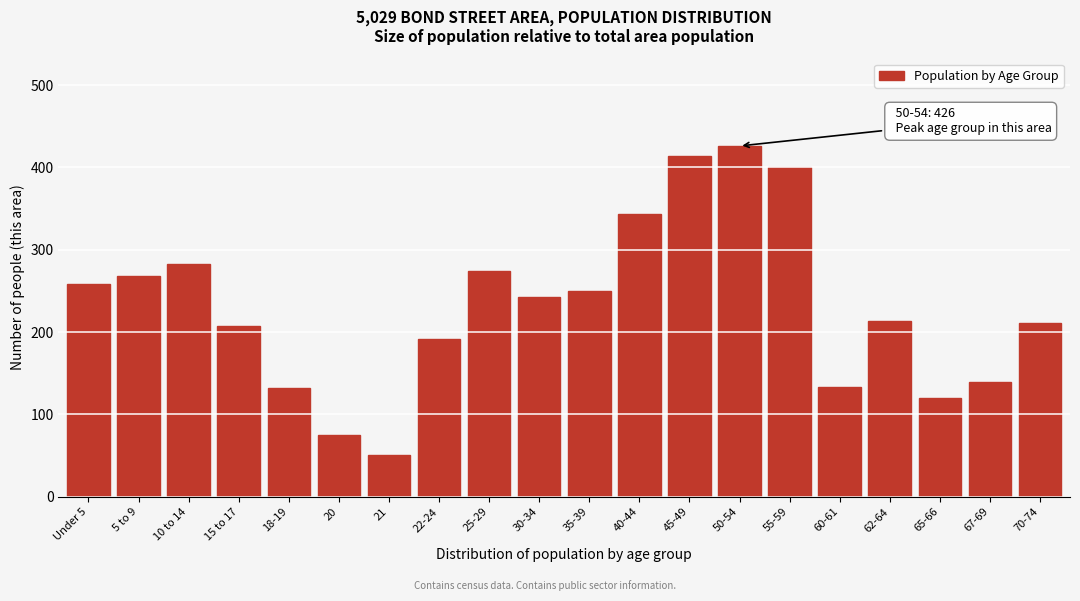

True or false: the data shows 529 at 40-44.

False